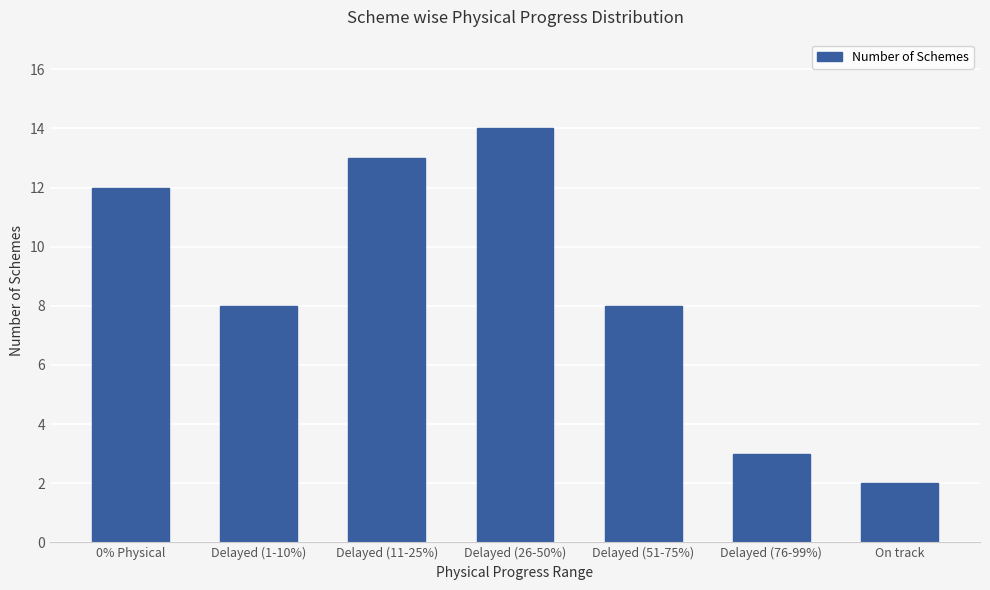

What is the average value?

9